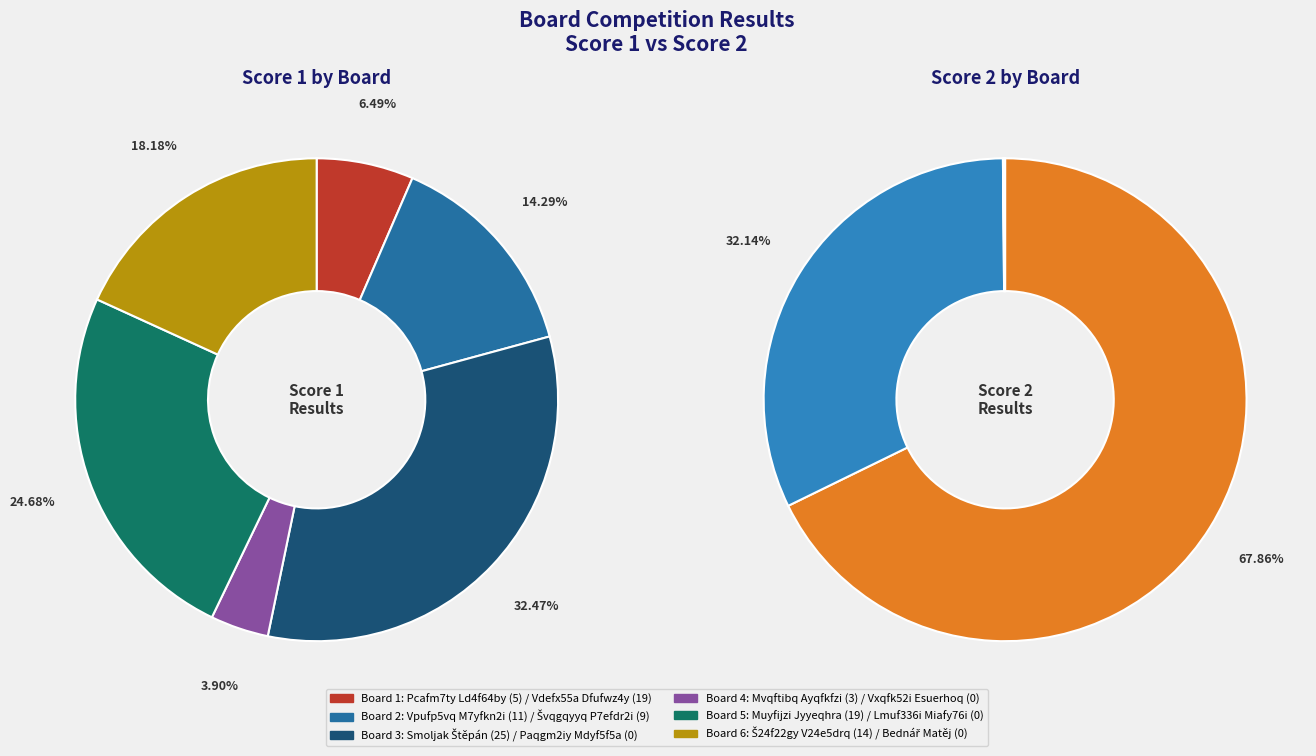

Count the number of slices in the pie.

6